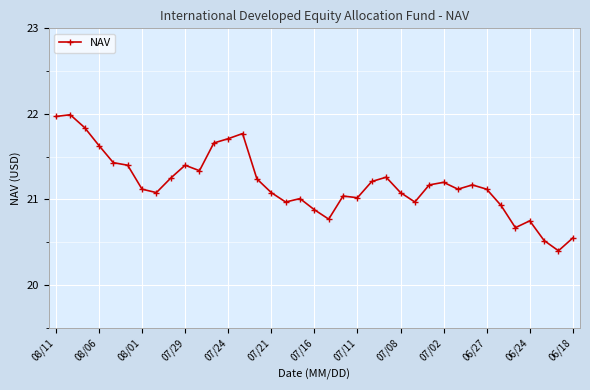

True or false: there are more than 0 points higher than both neighbors.

True